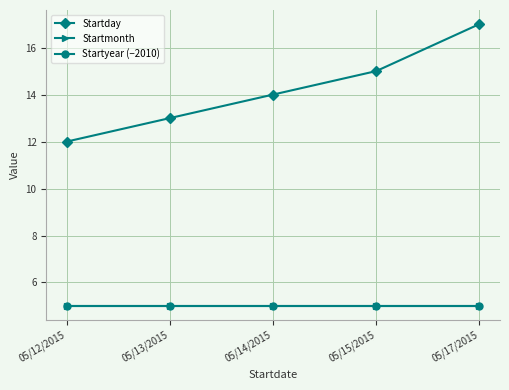

What is the label of the 3rd point from the left?

05/14/2015